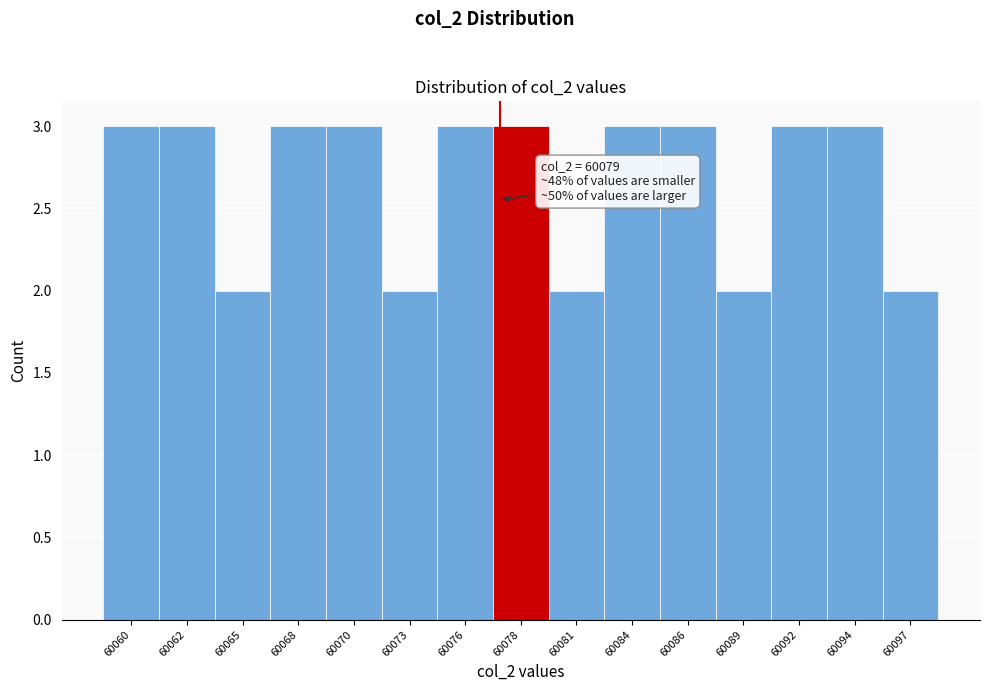

Reading left to right, transcribe all the data shown in this chart.

60060=3	60062=3	60065=2	60068=3	60070=3	60073=2	60076=3	60078=3	60081=2	60084=3	60086=3	60089=2	60092=3	60094=3	60097=2